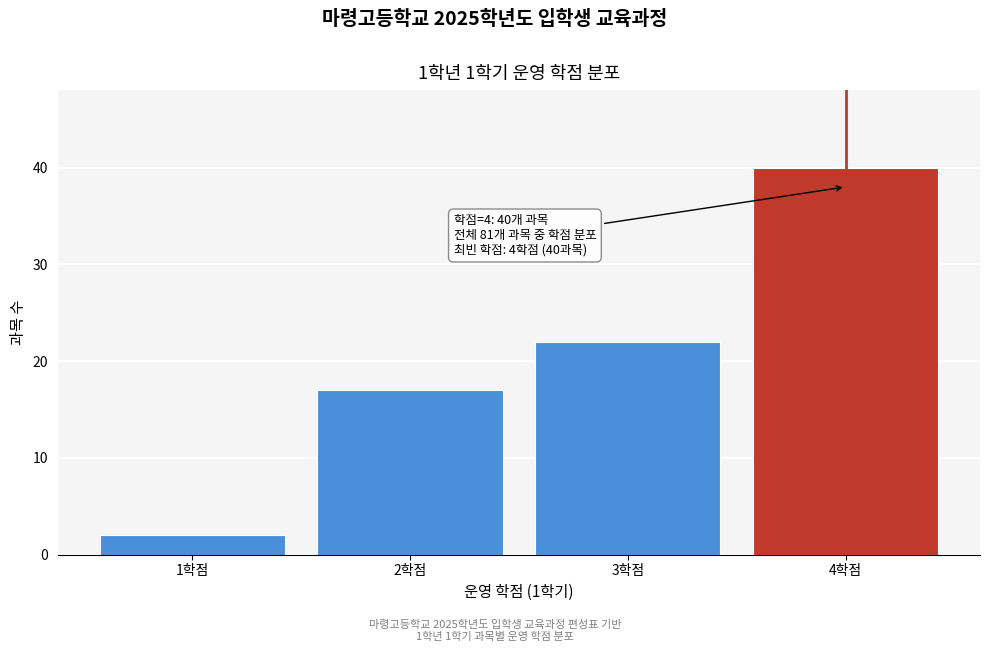

Reading left to right, transcribe all the data shown in this chart.

1학점=2	2학점=17	3학점=22	4학점=40